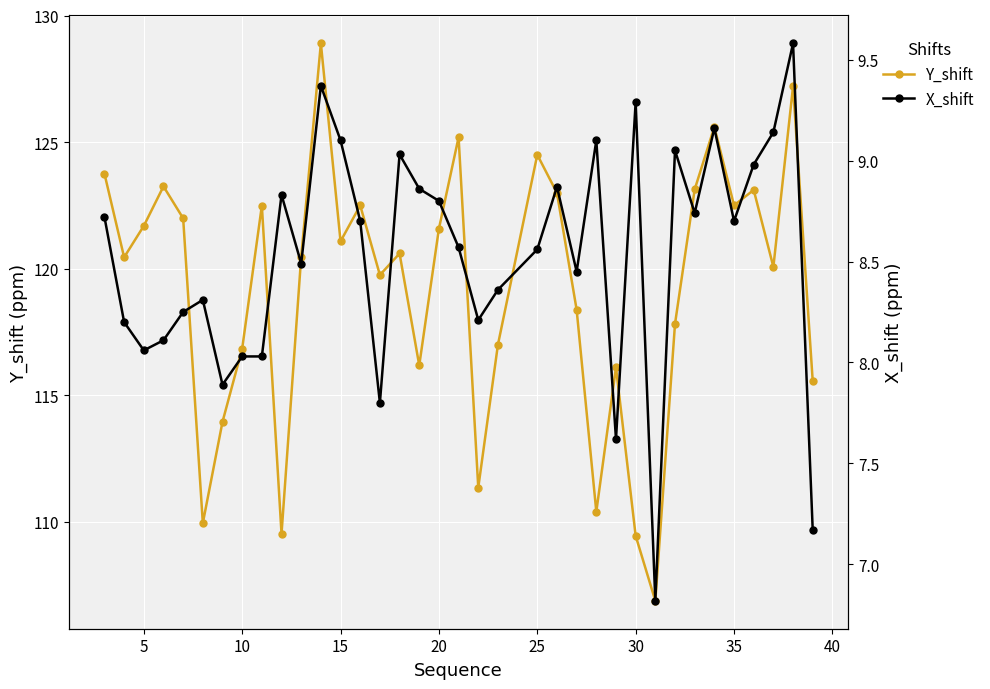

How many interior local peaks does the Y_shift series have?

11